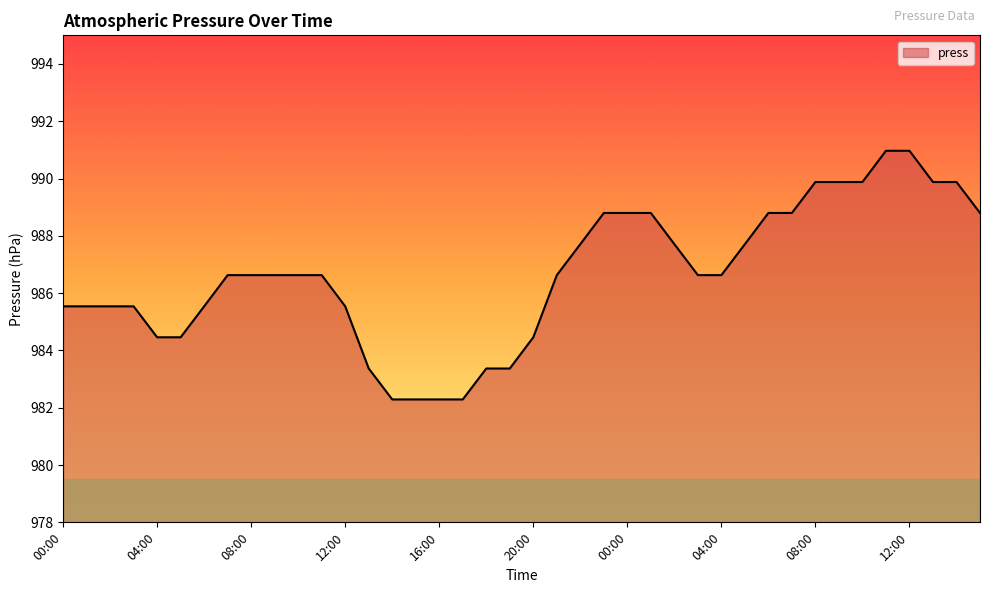

What is the difference between the maximum and minimum values?

8.7